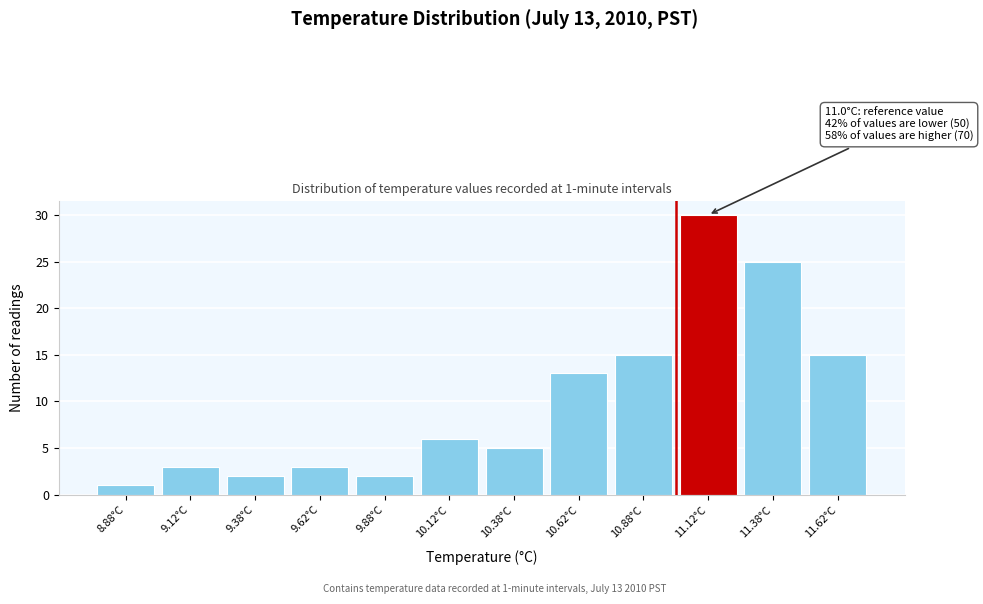

Which range on the x-axis has the tallest bar?

11.00 to 11.25